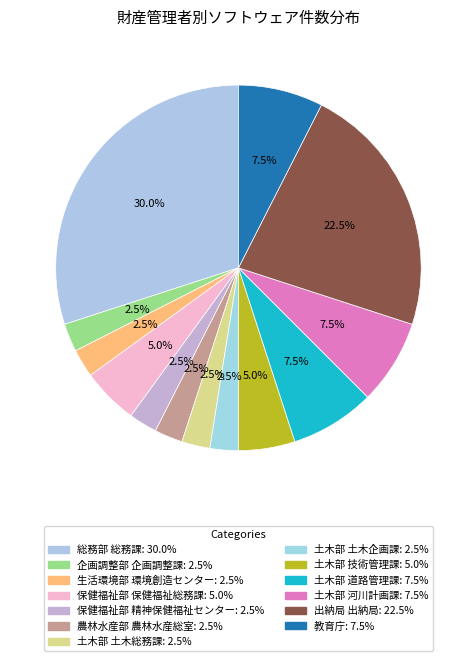

To the nearest percent, what is the difference between the 土木部 土木企画課 and 土木部 河川計画課 slice percentages?

5%